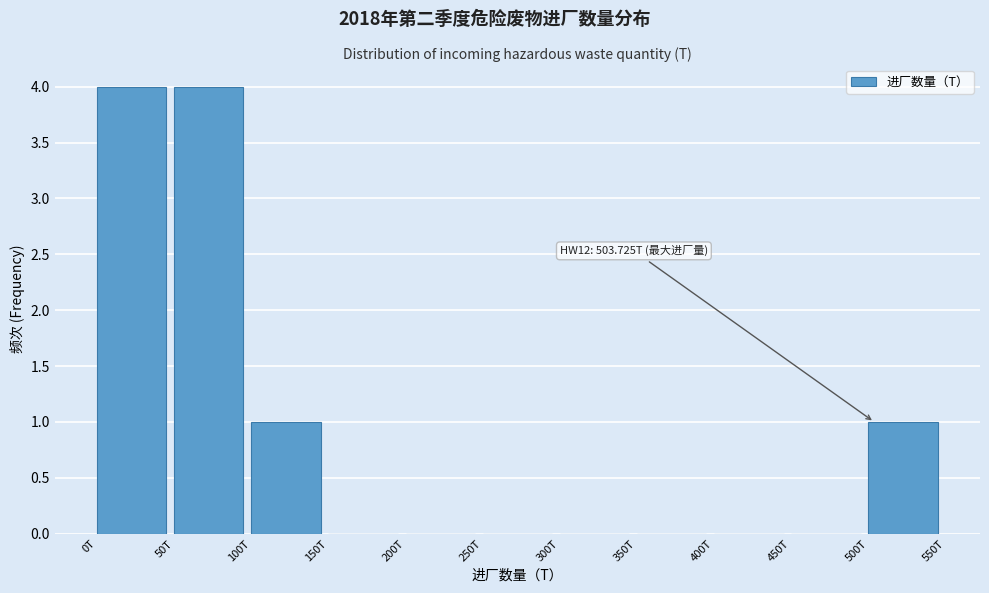

Reading right to left, extract all data points from this chart.

500T=1	450T=0	400T=0	350T=0	300T=0	250T=0	200T=0	150T=0	100T=1	50T=4	0T=4